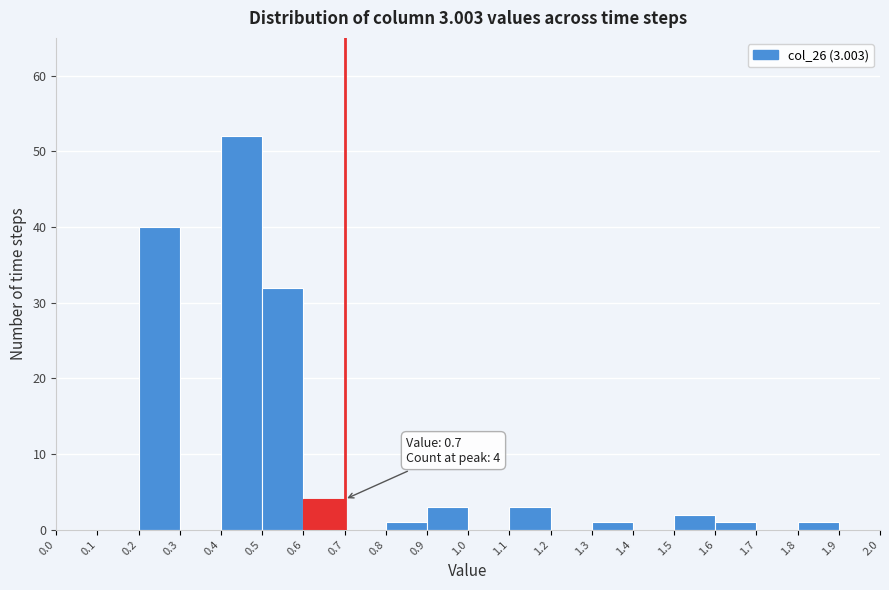

Over which range of the x-axis is the bar tallest?

0.4 to 0.5